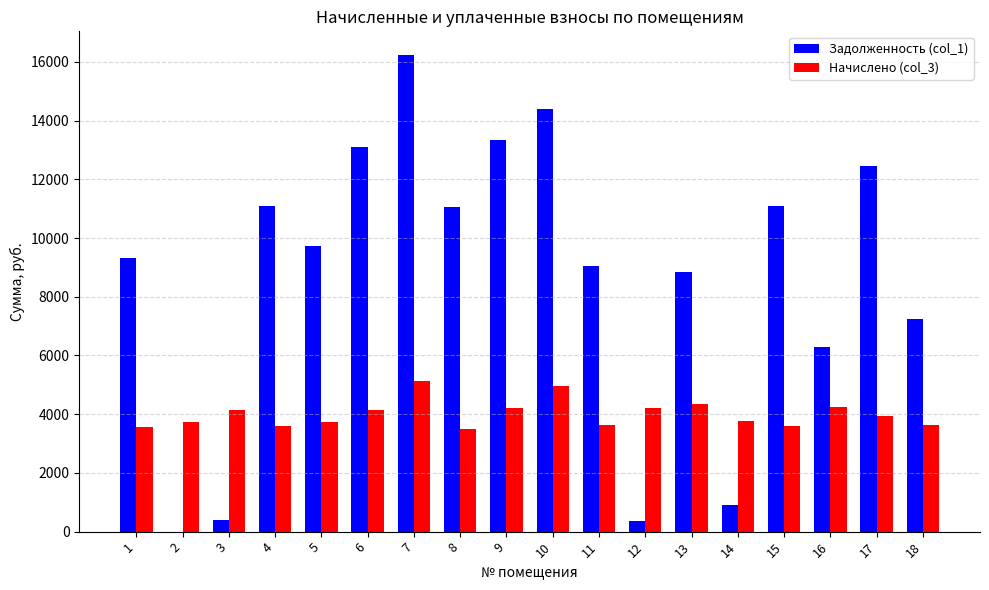

What is the sum of all Задолженность (col_1) values?

154910.7